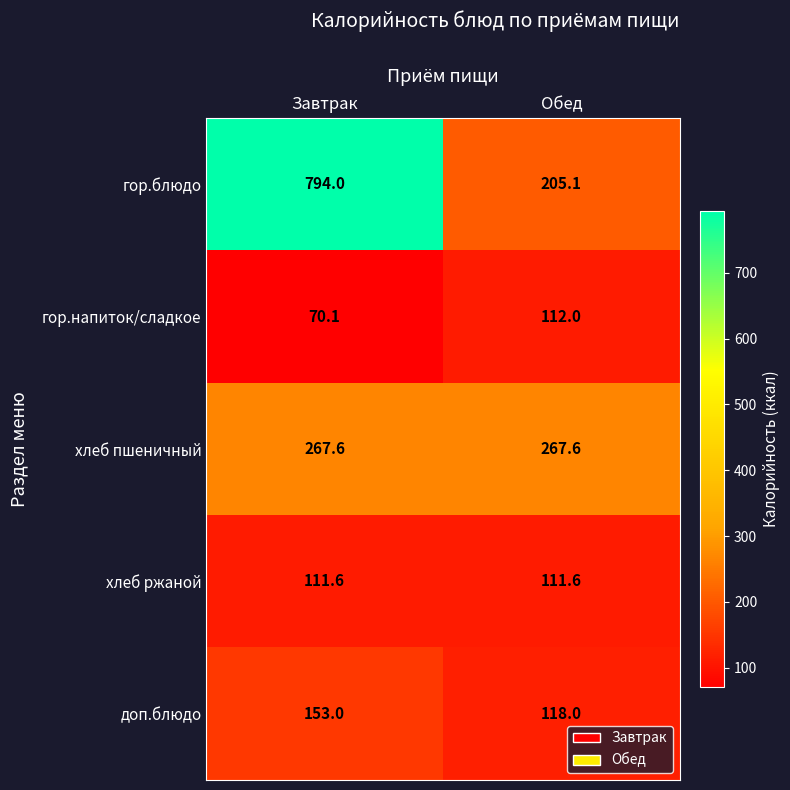

Reading left to right, extract all data points from this chart.

гор.блюдо: 794.0	205.1
гор.напиток/сладкое: 70.1	112.0
хлеб пшеничный: 267.6	267.6
хлеб ржаной: 111.6	111.6
доп.блюдо: 153.0	118.0